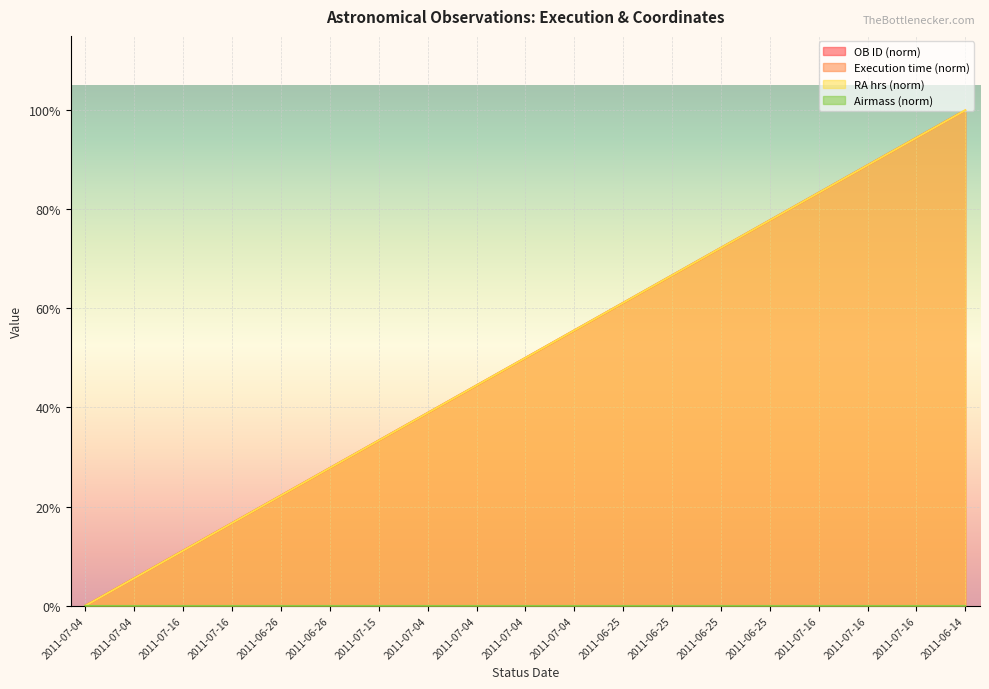

Between which two adjacent categories do RA (hrs) and OB ID first intersect?

2011-07-16 and 2011-07-16